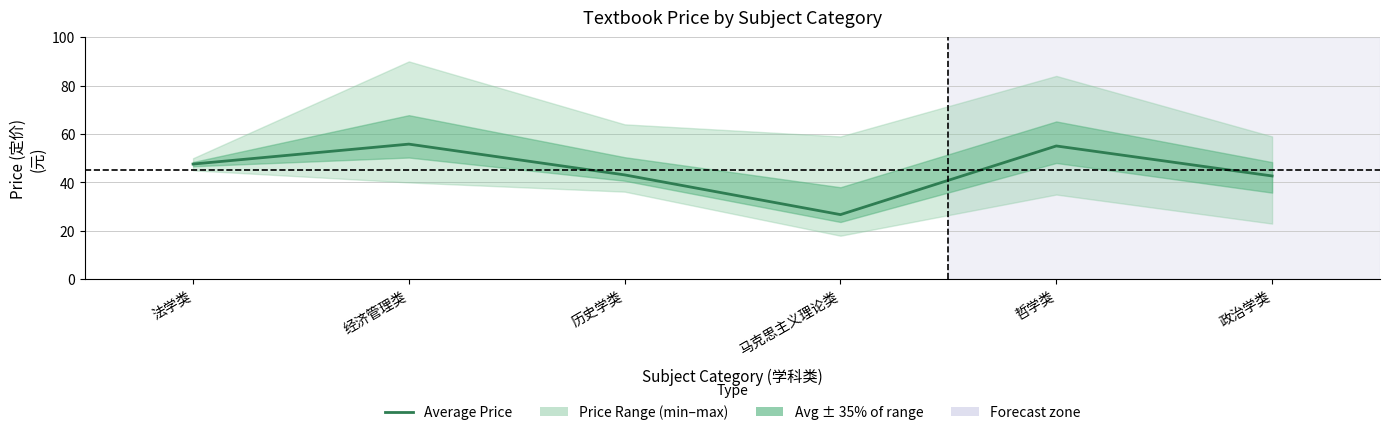

Where is the first local maximum?

经济管理类